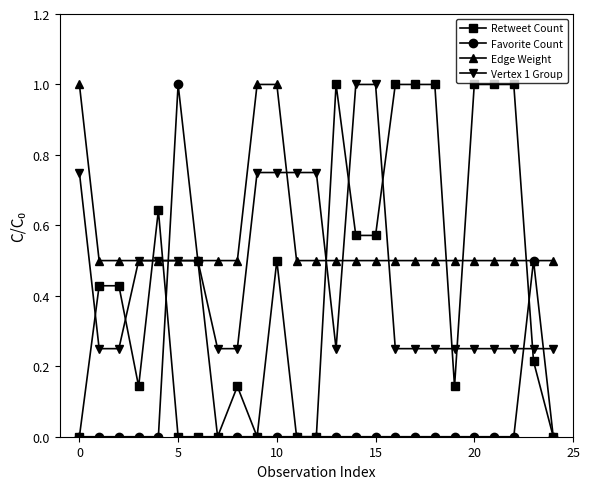

True or false: Retweet Count and Edge Weight intersect in this chart.

True